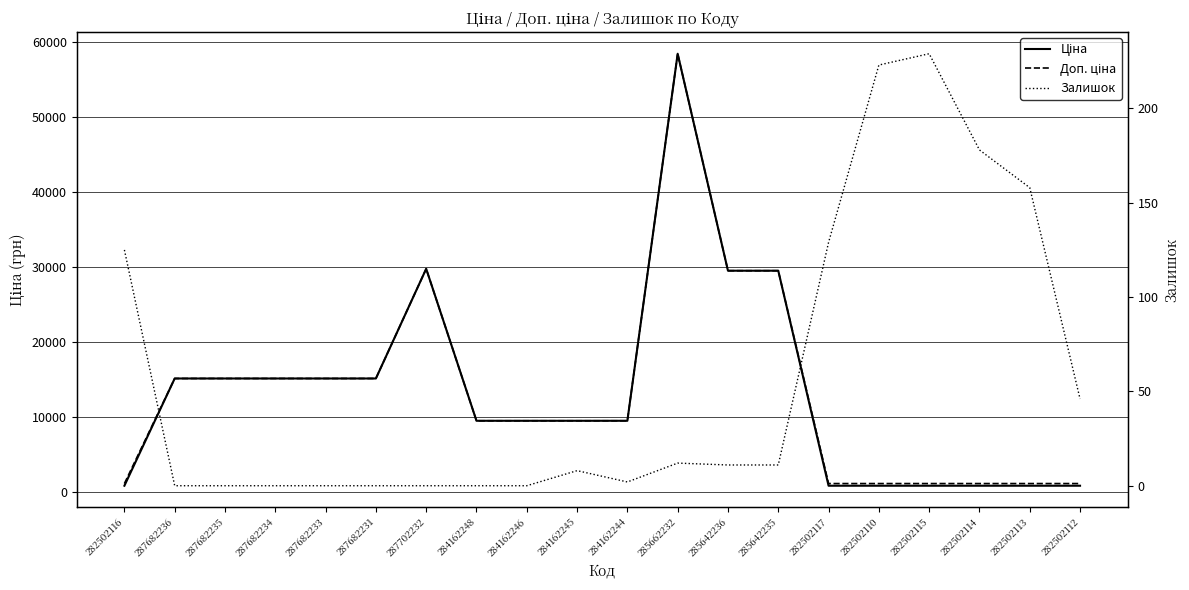

What is the average value of the Залишок series?

56.6